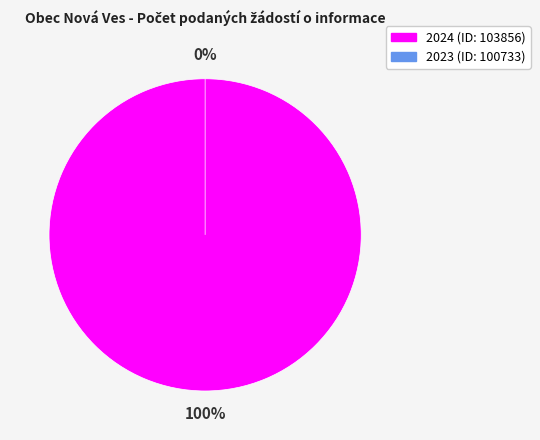

Combined, what portion of the pie is 2024 (ID: 103856) and 2023 (ID: 100733)?

100.0%